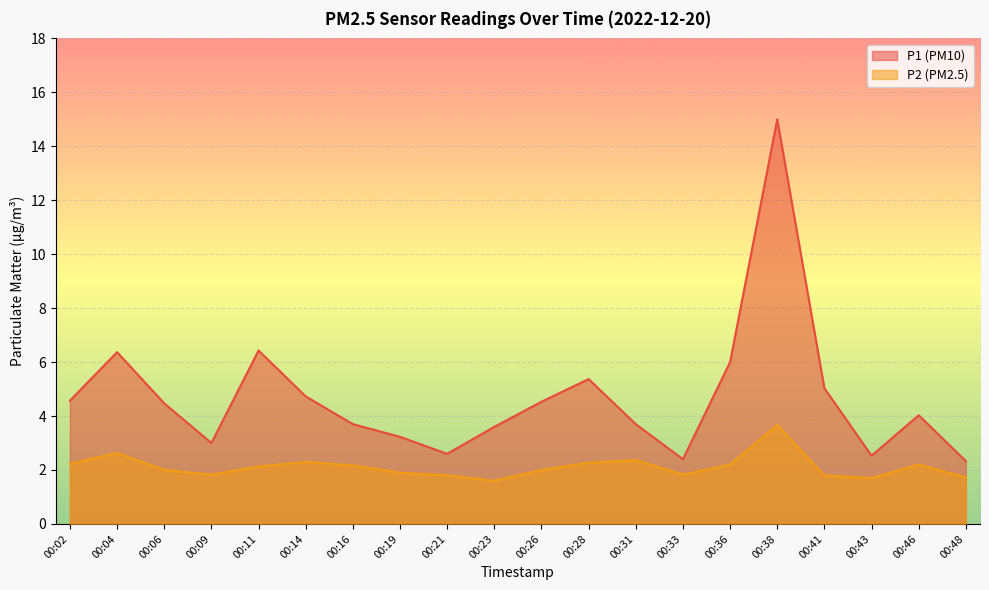

At 00:31, list the series in order from smallest to largest.

P2 (PM2.5), P1 (PM10)